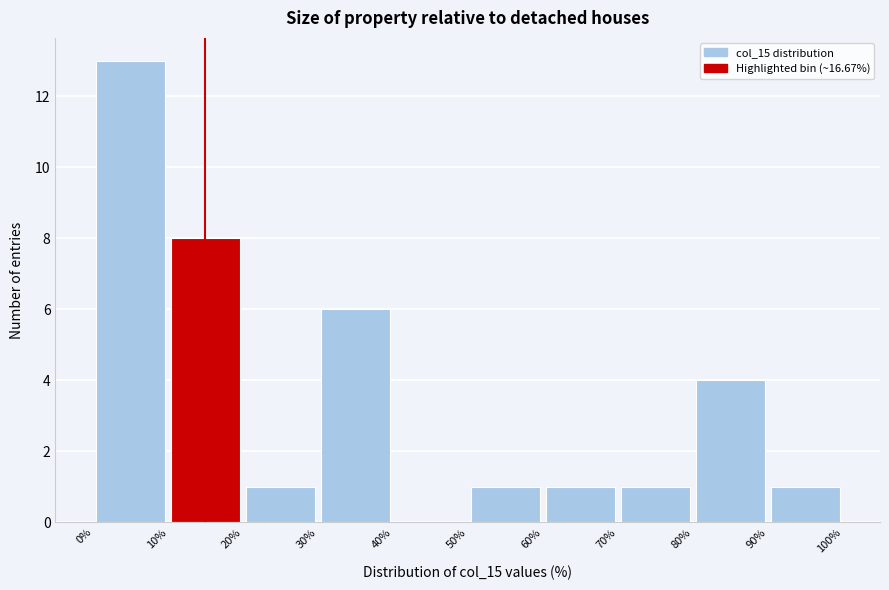

Reading left to right, list every bar in this chart as the range it spans on the x-axis followed by its height. The values are not printed on the chart, so give them approximately, as read against the axis.

0% to 10%: 13
10% to 20%: 8
20% to 30%: 1
30% to 40%: 6
40% to 50%: 0
50% to 60%: 1
60% to 70%: 1
70% to 80%: 1
80% to 90%: 4
90% to 100%: 1